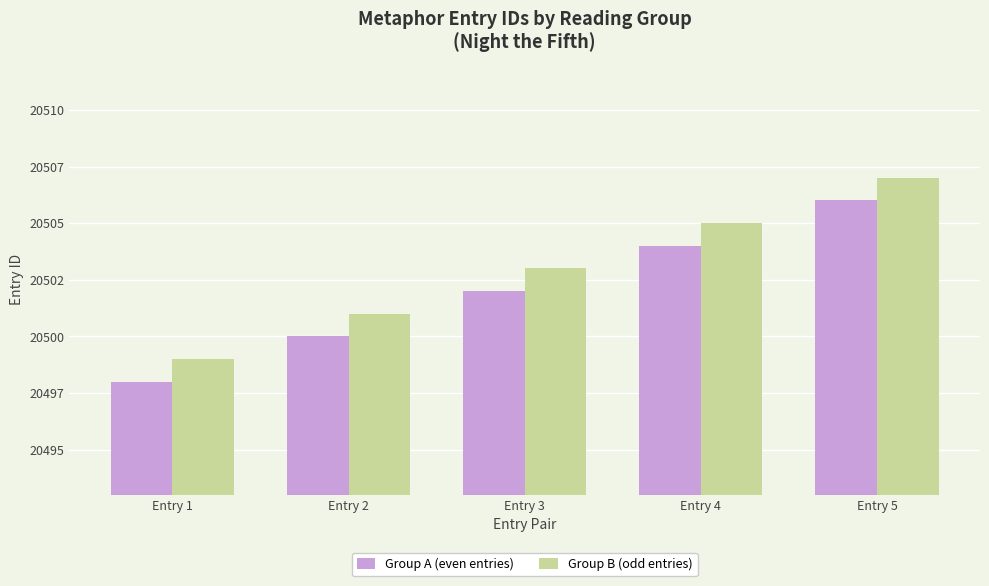

Rank the series by their maximum value, from lowest to highest.

Group A (even entries), Group B (odd entries)